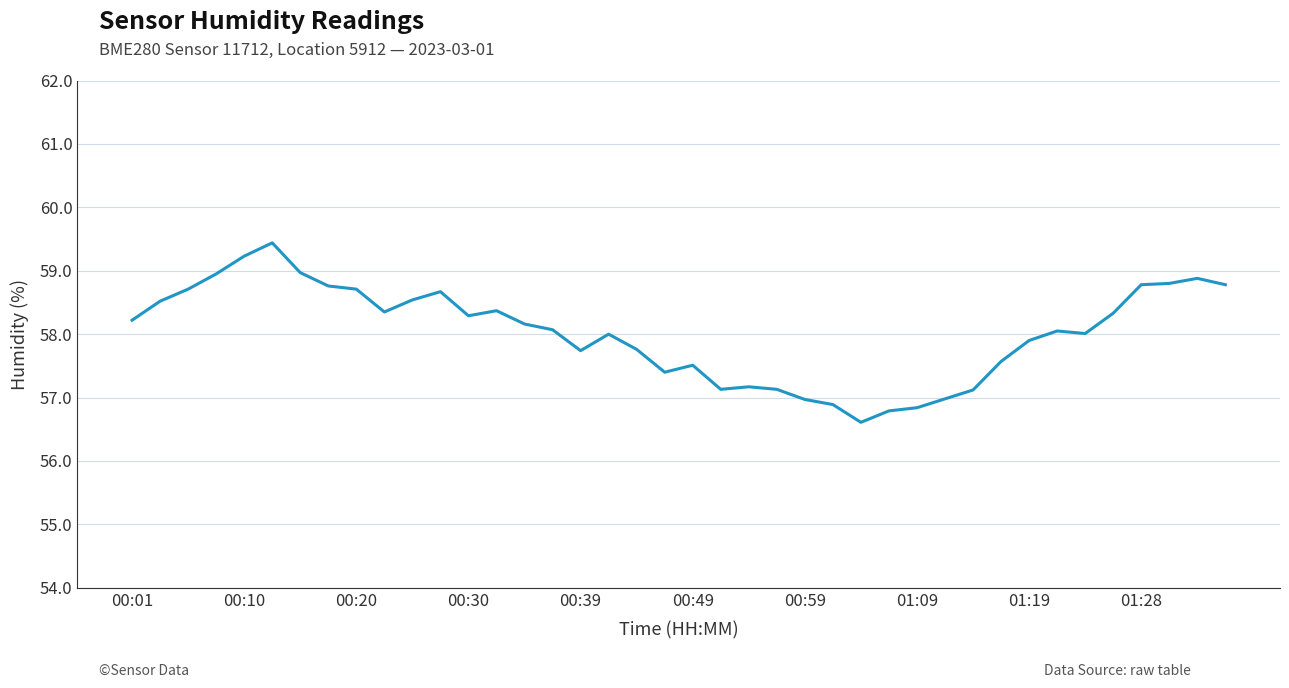

What is the minimum value shown in the chart?

56.6